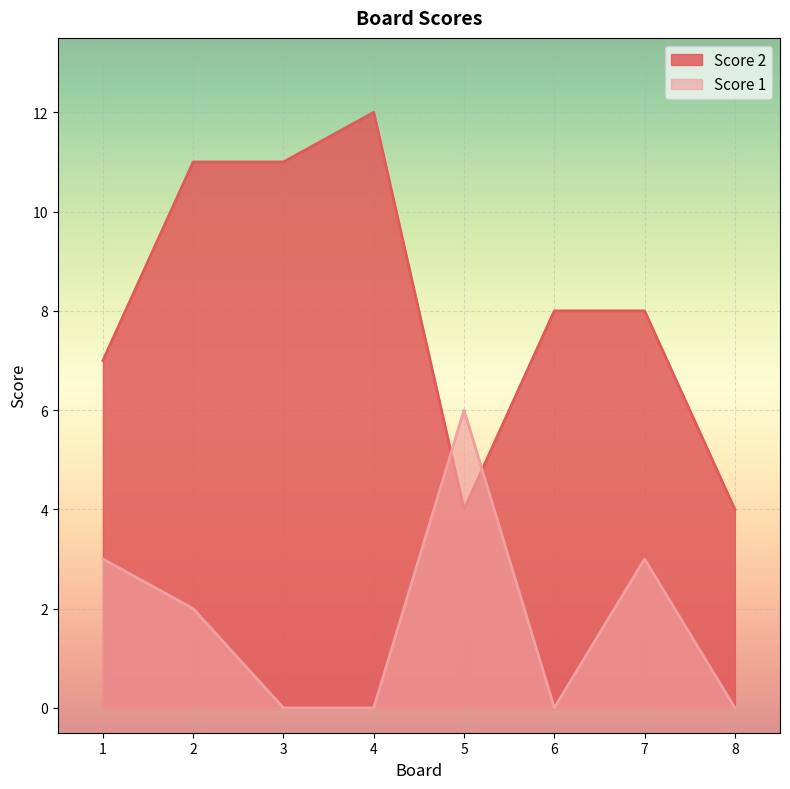

At which category does Score 1 reach its first local peak?

5